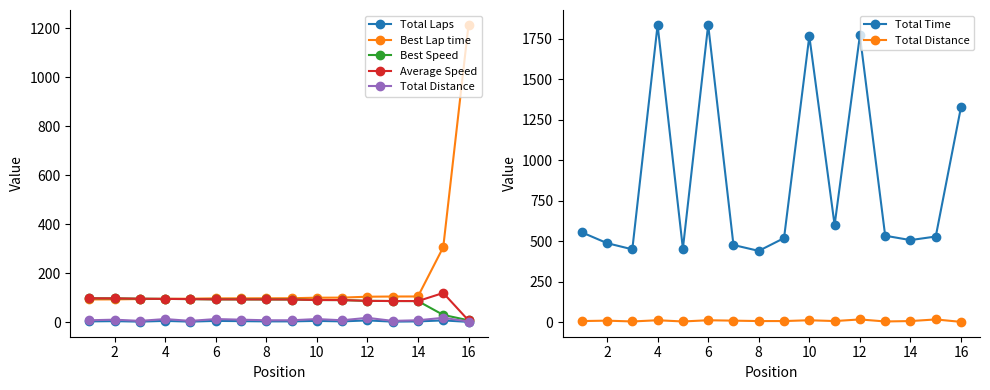

What is the lowest value of the Best Speed series?

7.4